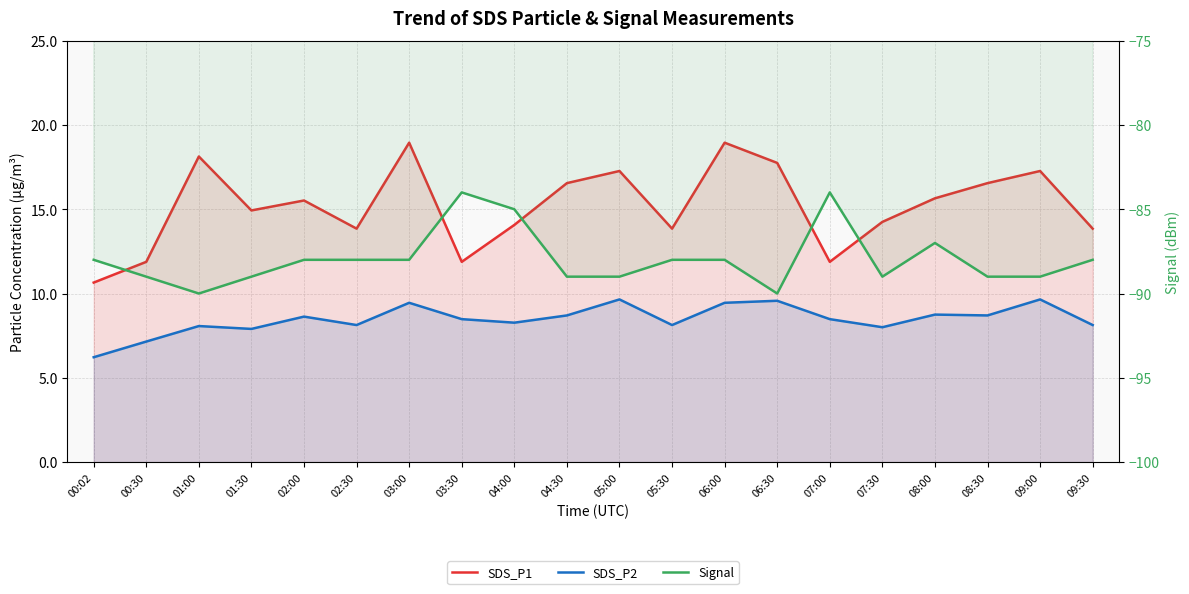

Reading left to right, transcribe all the data shown in this chart.

SDS_P1: 00:02=10.7	00:30=11.9	01:00=18.1	01:30=14.9	02:00=15.5	02:30=13.8	03:00=18.9	03:30=11.9	04:00=14.1	04:30=16.6	05:00=17.3	05:30=13.8	06:00=18.9	06:30=17.8	07:00=11.9	07:30=14.2	08:00=15.7	08:30=16.6	09:00=17.3	09:30=13.8
SDS_P2: 00:02=6.2	00:30=7.2	01:00=8.1	01:30=7.9	02:00=8.6	02:30=8.1	03:00=9.4	03:30=8.5	04:00=8.3	04:30=8.7	05:00=9.7	05:30=8.1	06:00=9.4	06:30=9.6	07:00=8.5	07:30=8.0	08:00=8.8	08:30=8.7	09:00=9.7	09:30=8.1
Signal: 00:02=-88.0	00:30=-89.0	01:00=-90.0	01:30=-89.0	02:00=-88.0	02:30=-88.0	03:00=-88.0	03:30=-84.0	04:00=-85.0	04:30=-89.0	05:00=-89.0	05:30=-88.0	06:00=-88.0	06:30=-90.0	07:00=-84.0	07:30=-89.0	08:00=-87.0	08:30=-89.0	09:00=-89.0	09:30=-88.0